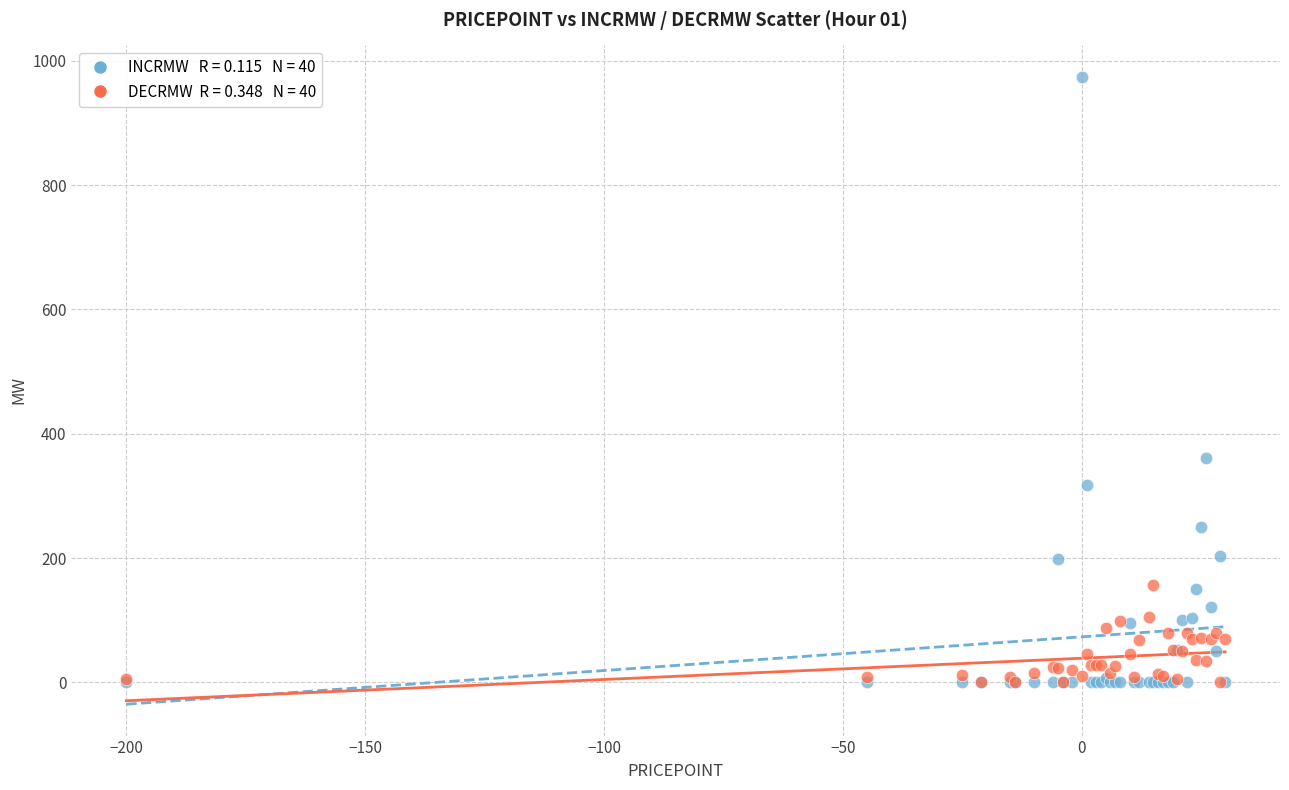

Across all series, what Y value is closest to 487?

361.5